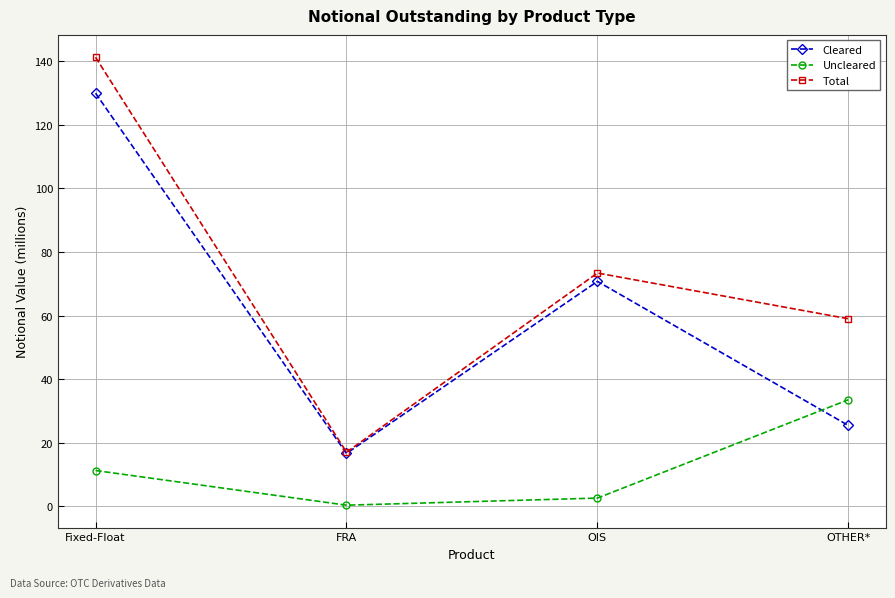

Rank the categories by Uncleared value from highest to lowest.

OTHER*, Fixed-Float, OIS, FRA